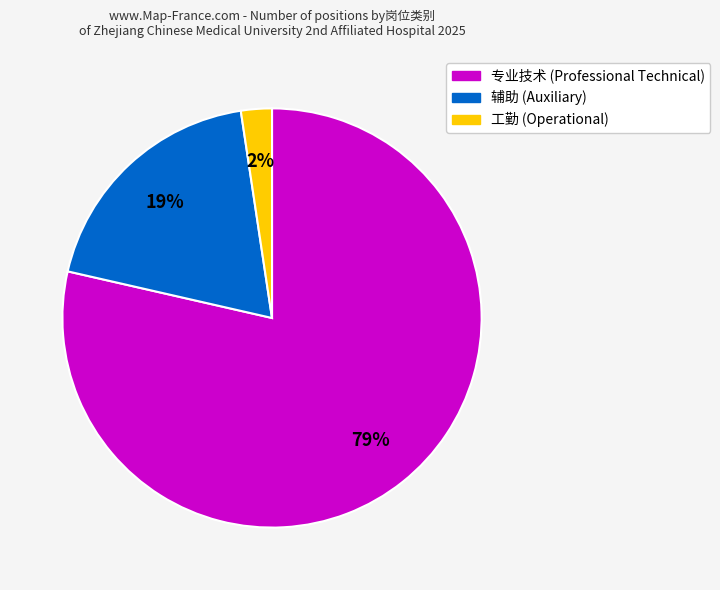

To the nearest percent, what is the average slice percentage?

33%